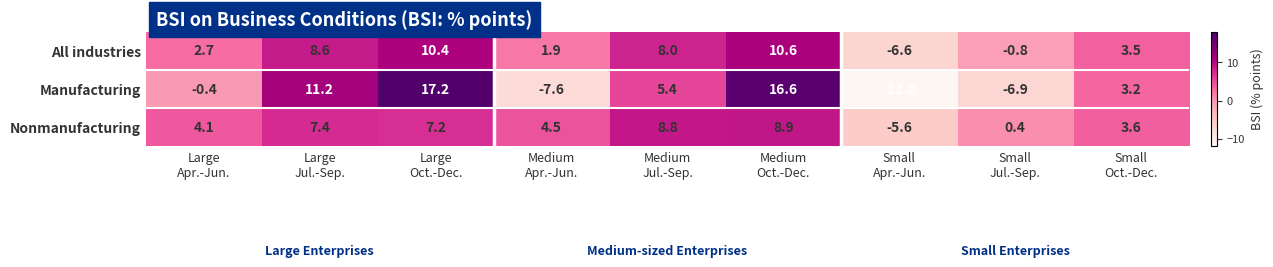

What is the difference between the highest and lowest values at Medium
Oct.-Dec.?

7.7